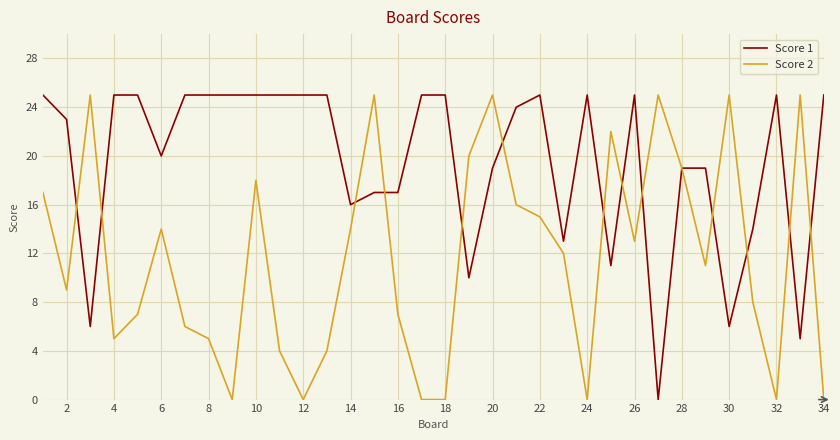

What is the average value of the Score 2 series?

12